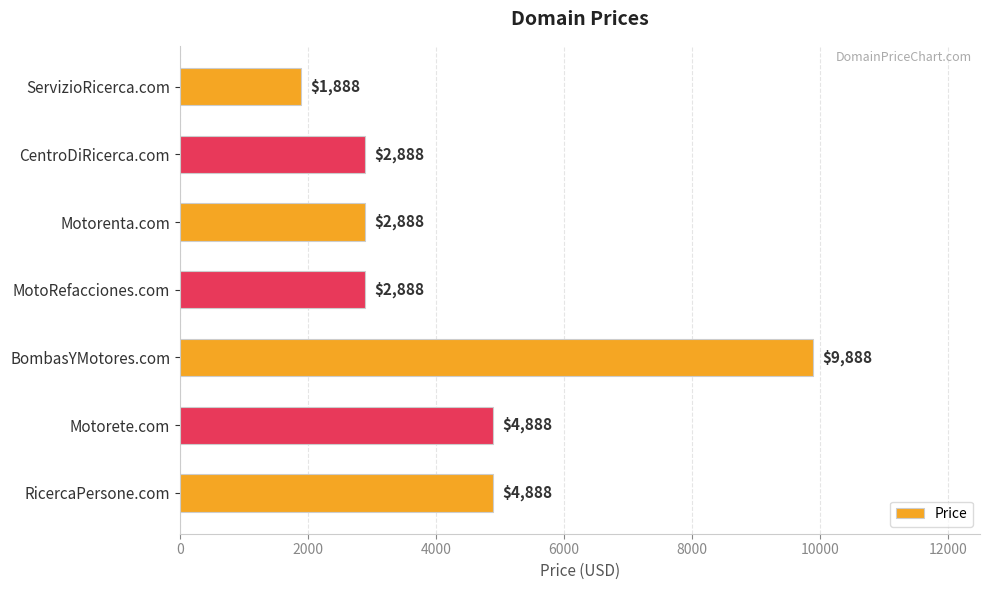

What is the difference between the maximum and minimum values?

8000